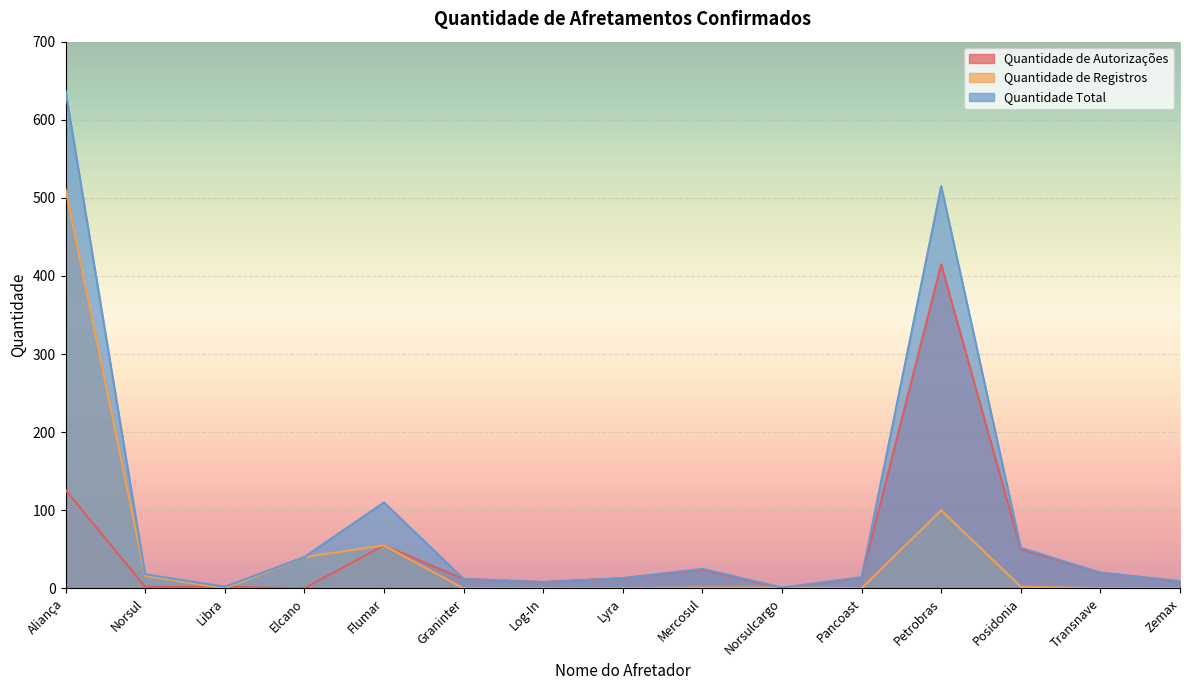

True or false: Quantidade Total and Quantidade de Registros cross at least once.

False